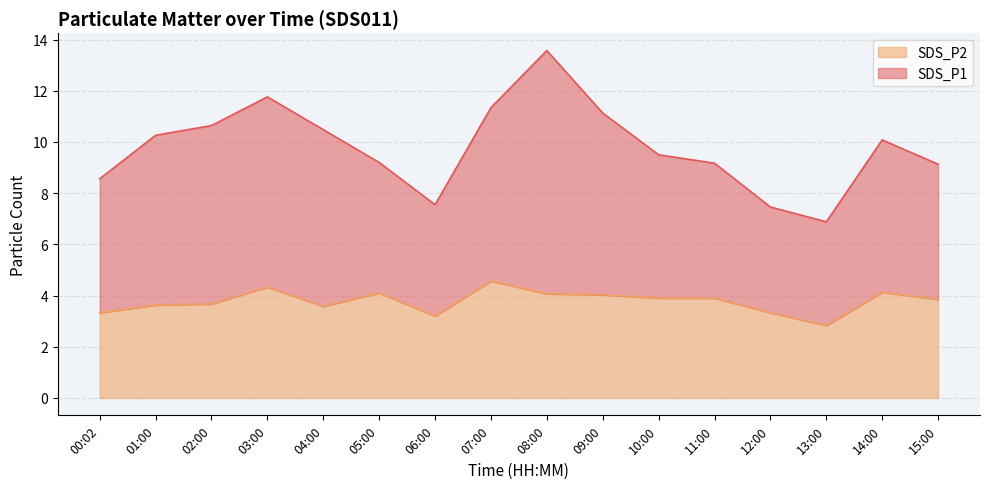

True or false: there are more than 0 points higher than both neighbors.

True